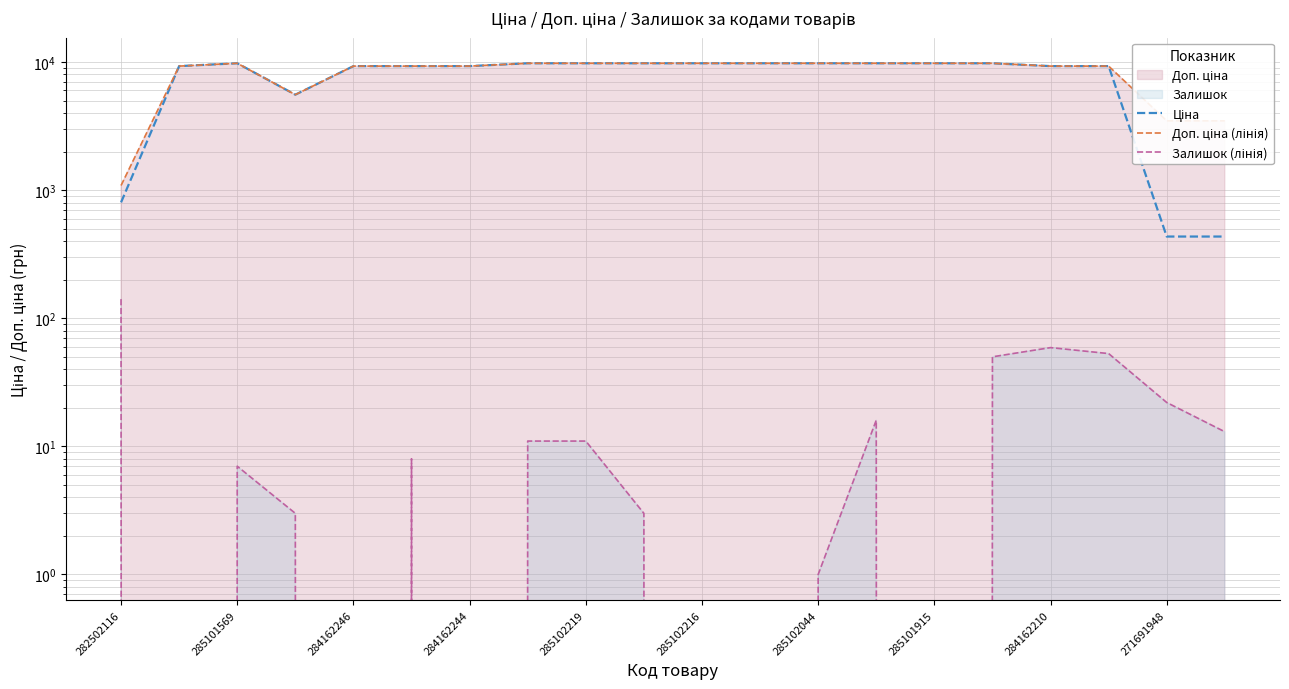

Is it true that Доп. ціна (лінія) equals 13393.6 at 285102216?

False